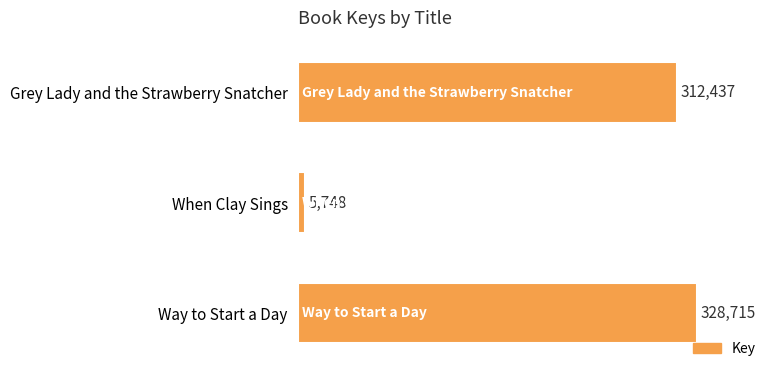

How many bars are there in total?

3